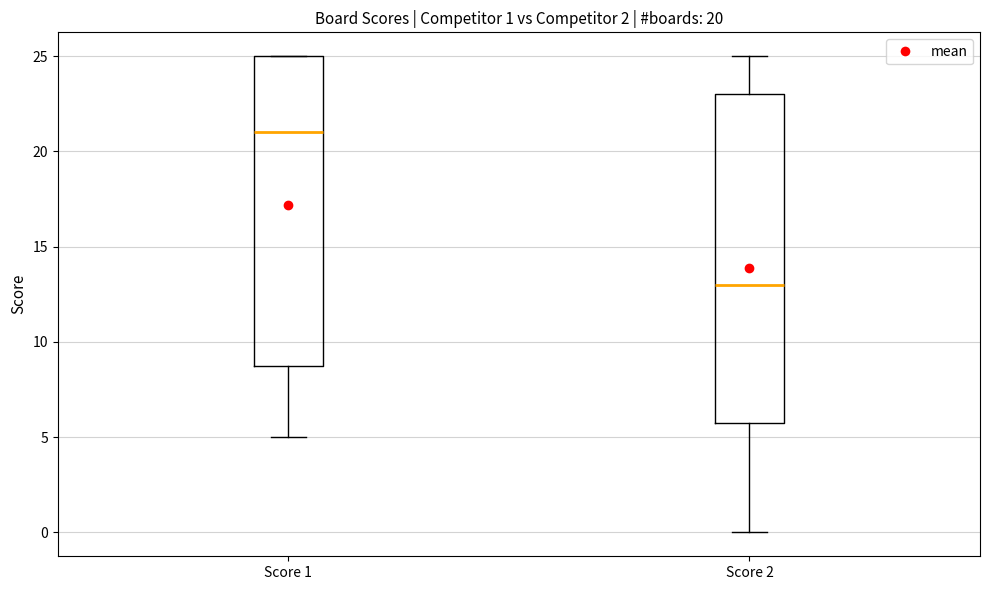

Which box's median line is the highest?

Score 1